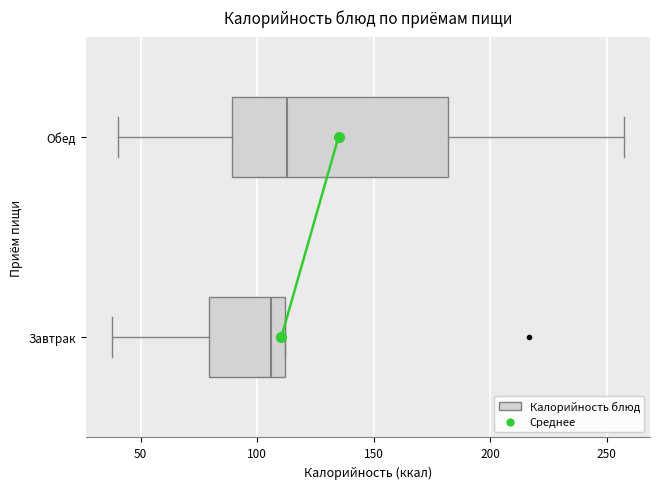

Reading bottom to top, transcribe this box plot: for each box, give where its median line is, the range the box spans, and where its two whiskers end, as read against the x-axis. The values are not printed on the chart, so give them approximately, as read against the axis.

Завтрак: median 105, box 80 to 110, whiskers 35 to 110
Обед: median 115, box 90 to 180, whiskers 40 to 260